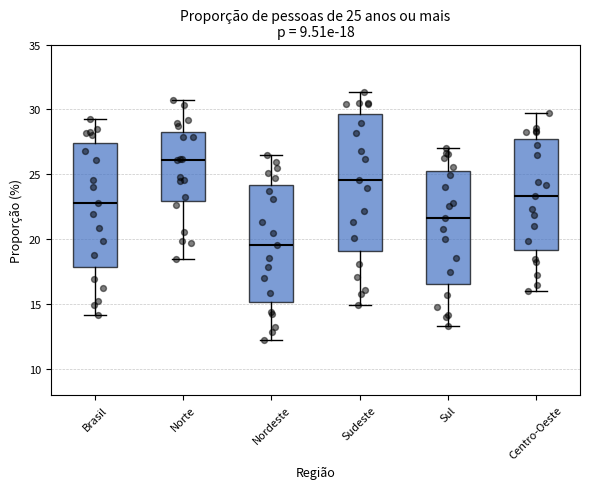

Comparing the boxes themselves (not the whiskers), which one is the tallest?

Sudeste